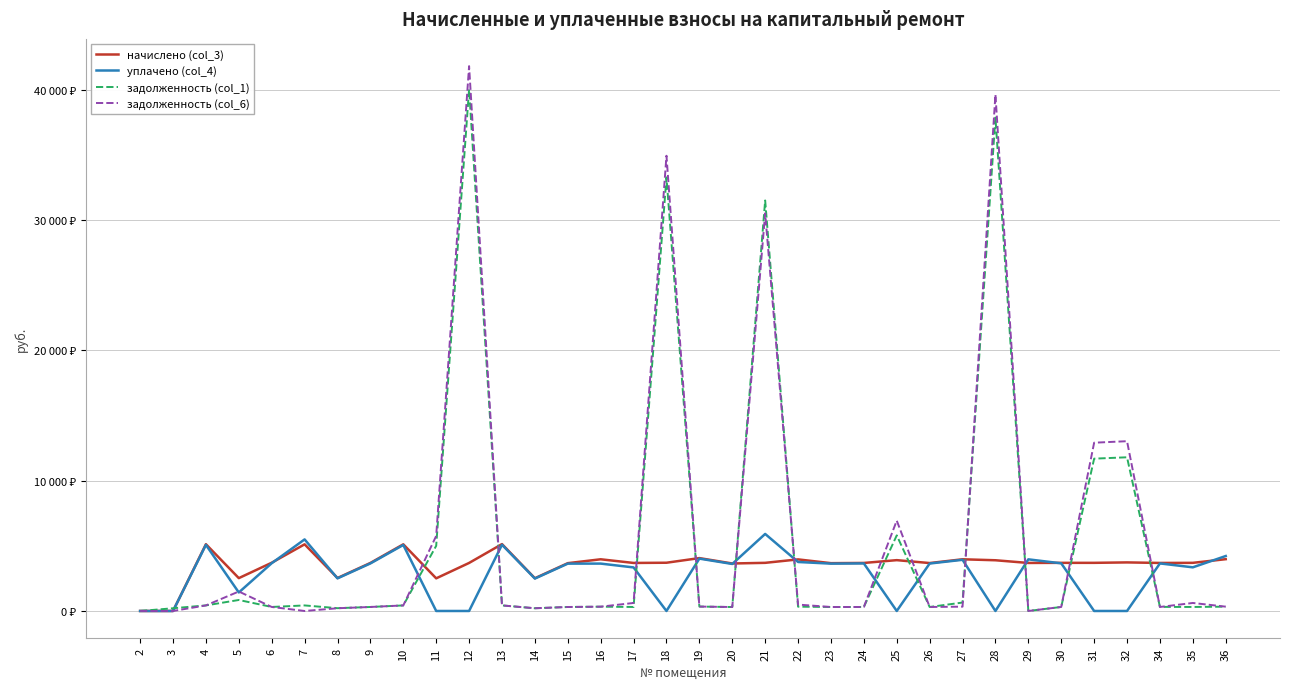

List the series in order of their peak value, highest first.

задолженность (col_6), задолженность (col_1), уплачено (col_4), начислено (col_3)